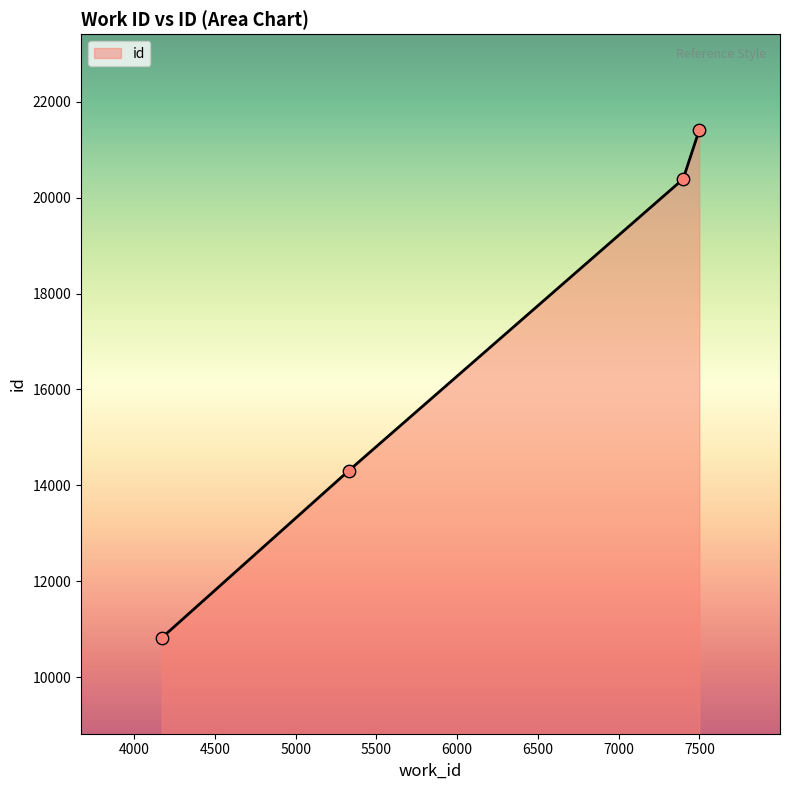

What is the sum of all values?

66918